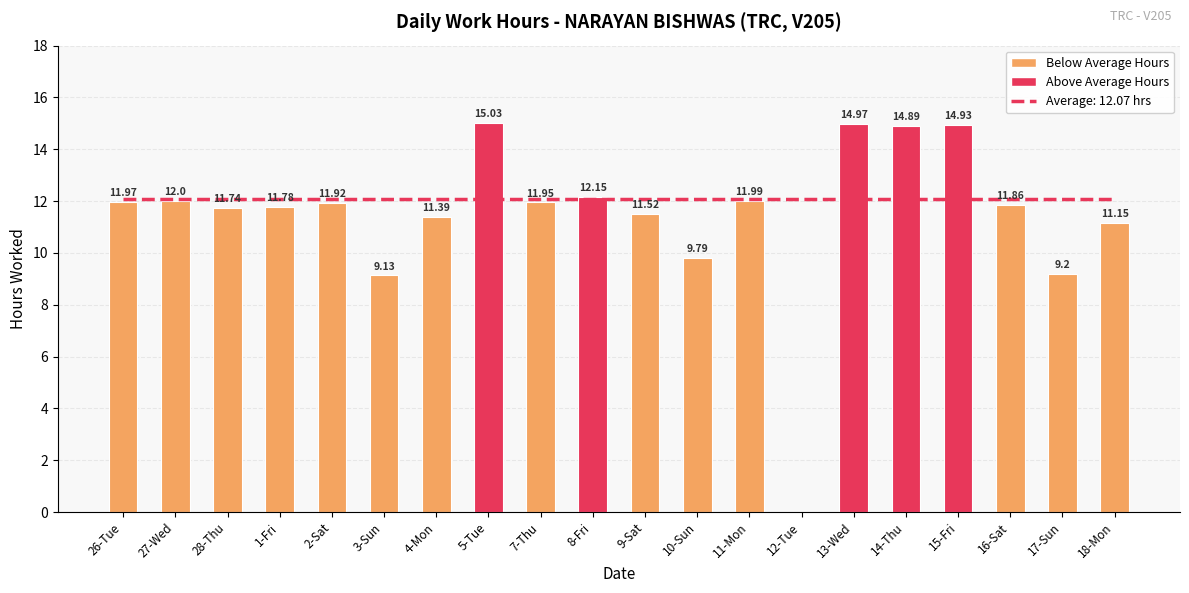

Reading left to right, transcribe all the data shown in this chart.

Average (12.07 hrs): 26-Tue=12.1	27-Wed=12.1	28-Thu=12.1	1-Fri=12.1	2-Sat=12.1	3-Sun=12.1	4-Mon=12.1	5-Tue=12.1	7-Thu=12.1	8-Fri=12.1	9-Sat=12.1	10-Sun=12.1	11-Mon=12.1	12-Tue=12.1	13-Wed=12.1	14-Thu=12.1	15-Fri=12.1	16-Sat=12.1	17-Sun=12.1	18-Mon=12.1
Hours Worked: 26-Tue=12.0	27-Wed=12.0	28-Thu=11.7	1-Fri=11.8	2-Sat=11.9	3-Sun=9.1	4-Mon=11.4	5-Tue=15.0	7-Thu=11.9	8-Fri=12.2	9-Sat=11.5	10-Sun=9.8	11-Mon=12.0	12-Tue=0.0	13-Wed=15.0	14-Thu=14.9	15-Fri=14.9	16-Sat=11.9	17-Sun=9.2	18-Mon=11.2